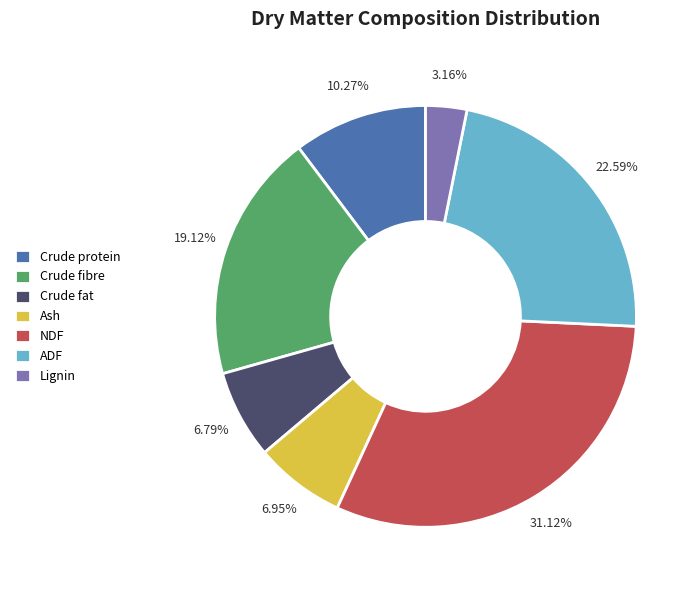

The Crude protein slice represents 18% of the pie. True or false?

False